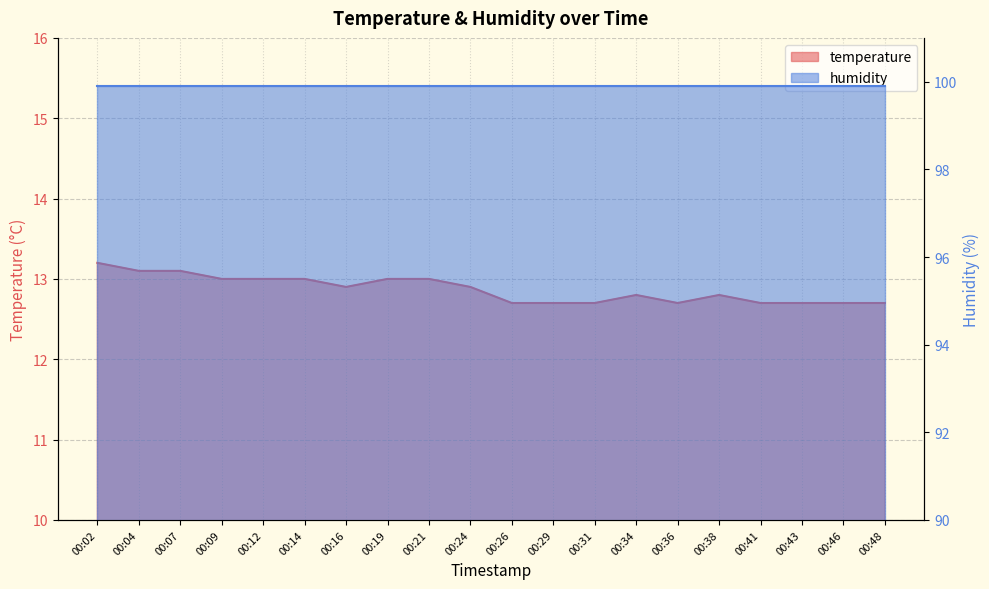

What is the sum of the values at 00:38 and 00:26?

25.5